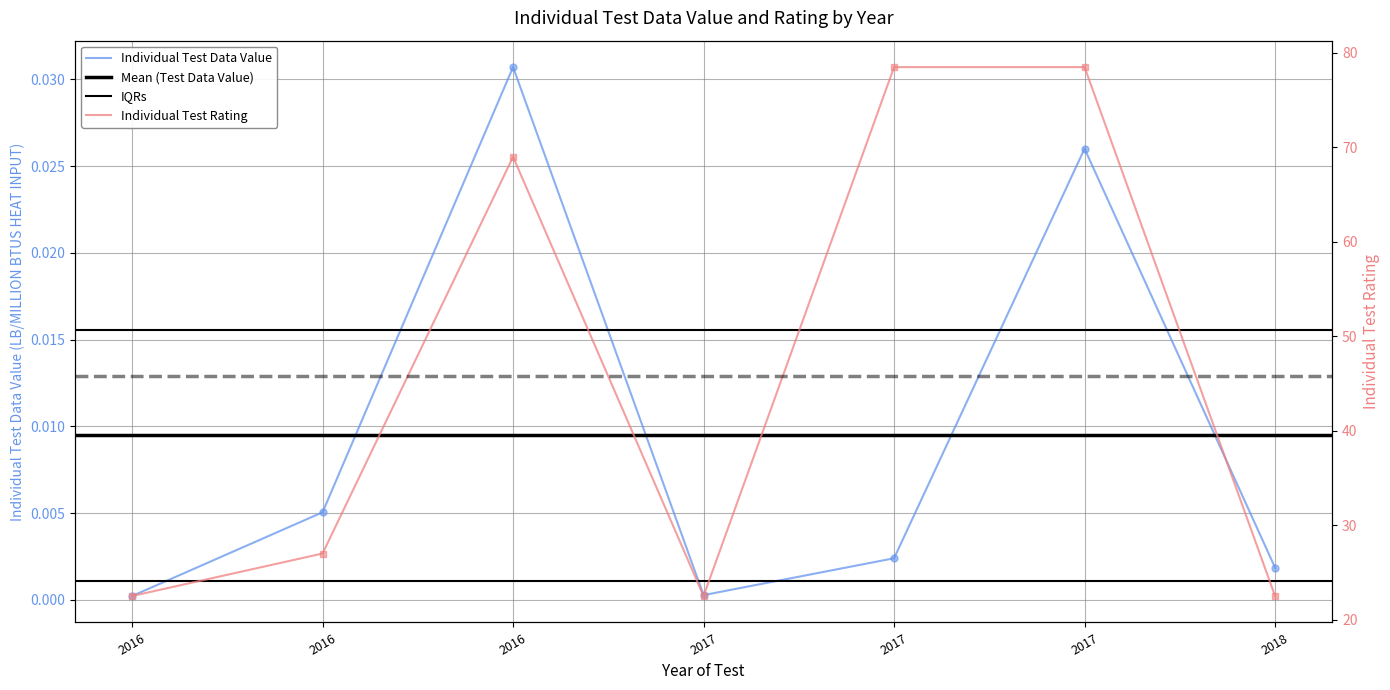

Which category has the highest value across all series?

2017